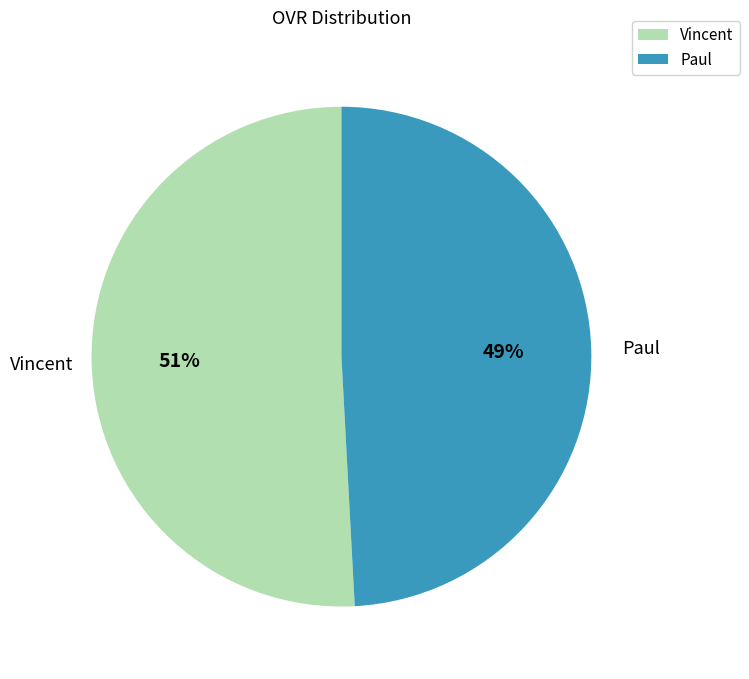

To the nearest percent, what portion does Vincent represent?

51%